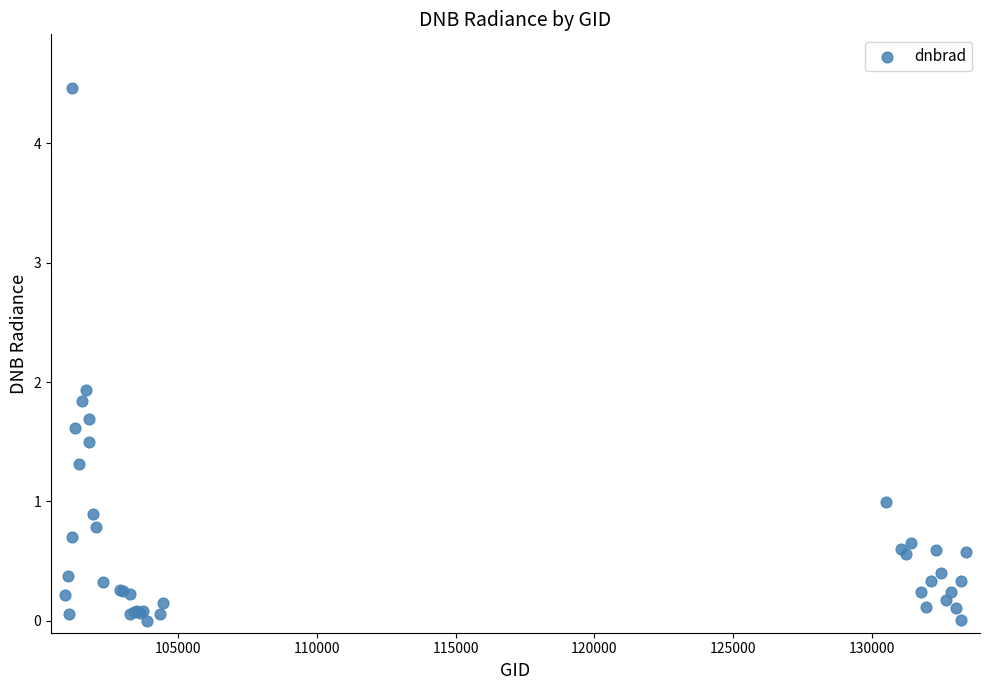

What Y value in the scatter plot is closest to 2?

1.9